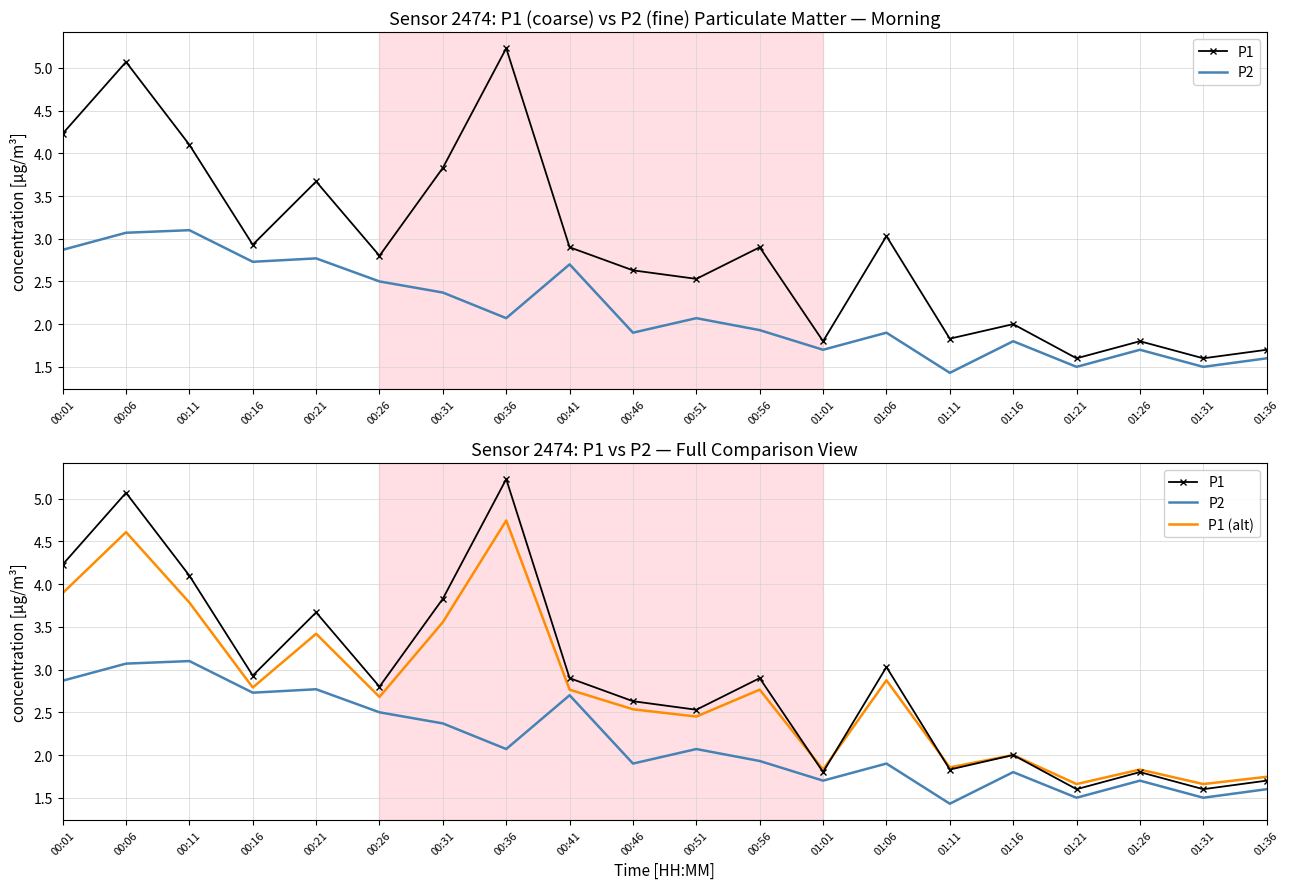

At 00:01, list the series in order from smallest to largest.

P2, P1 (alt), P1